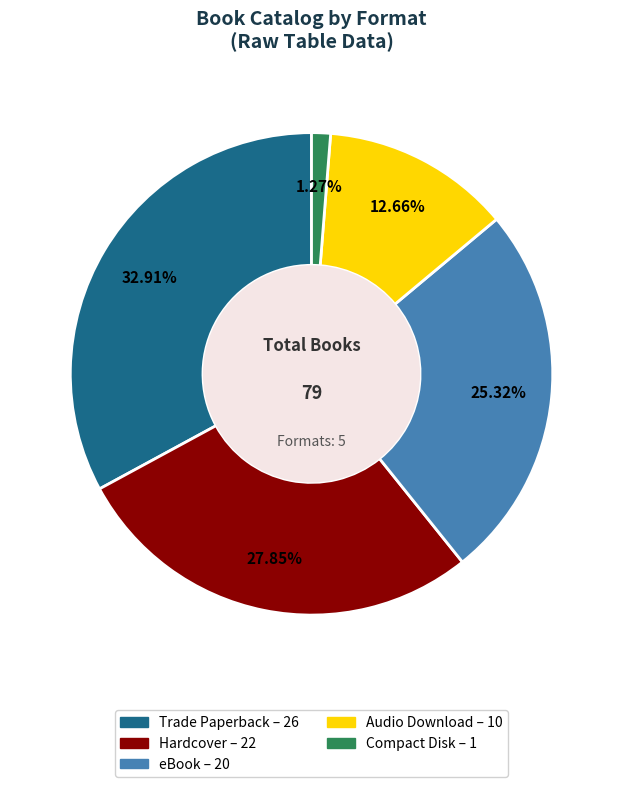

What is the largest slice in the pie chart?

Trade Paperback